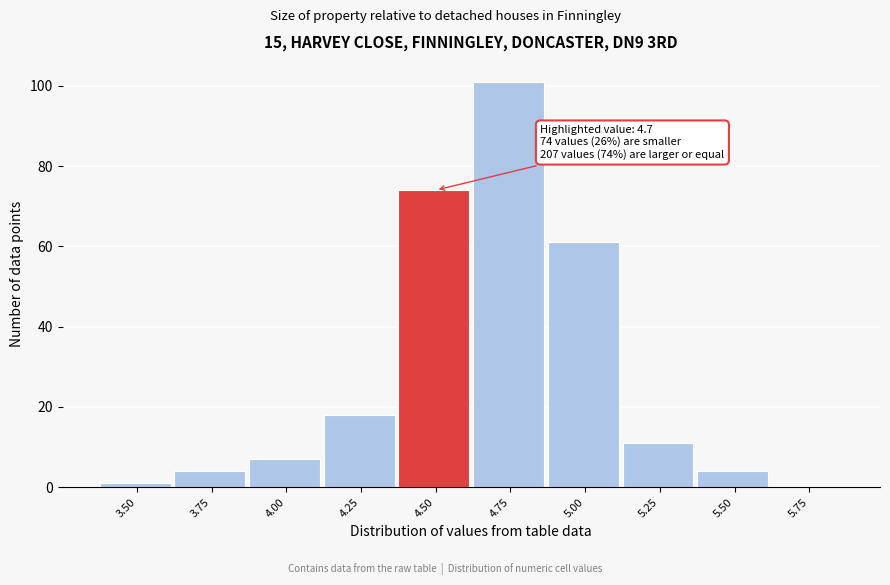

Reading left to right, what are all the values shown in this chart?

3.50=1	3.75=4	4.00=7	4.25=18	4.50=74	4.75=101	5.00=61	5.25=11	5.50=4	5.75=0